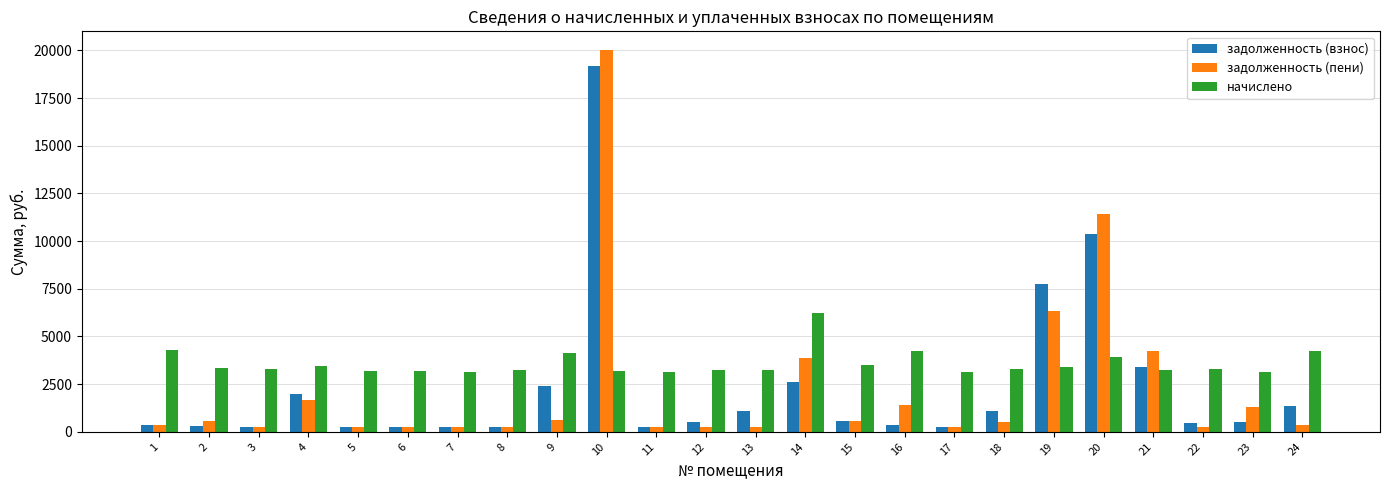

What is the greatest value displayed?

20001.9